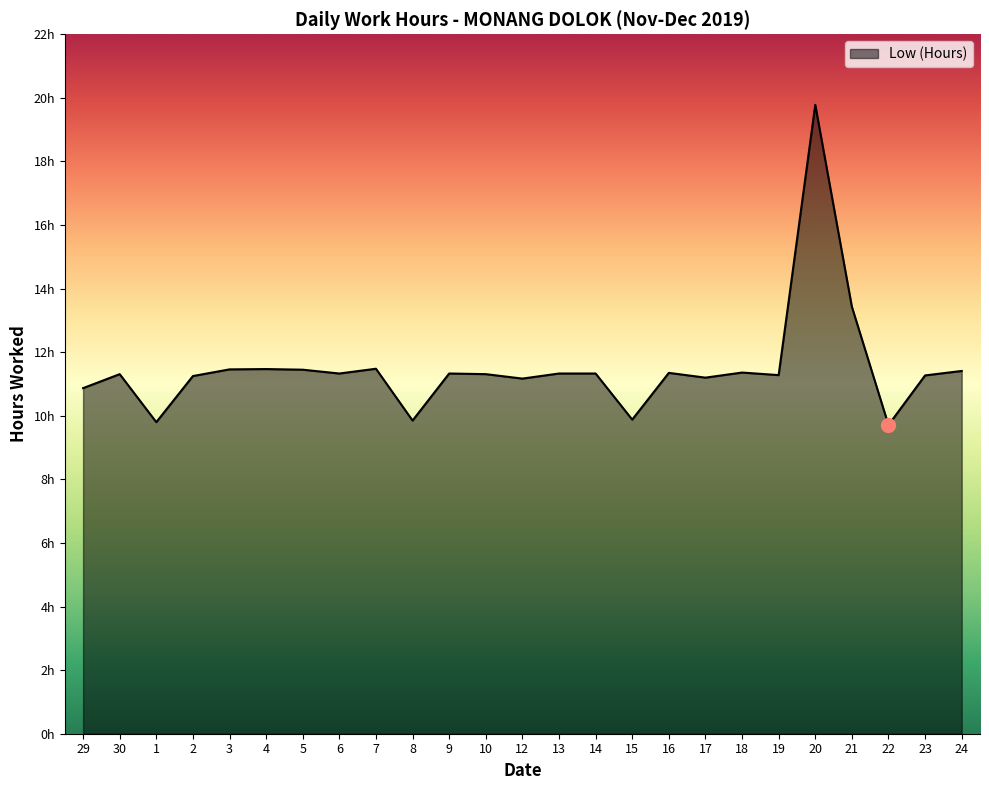

Is this an area chart (filled region under the line)?

Yes